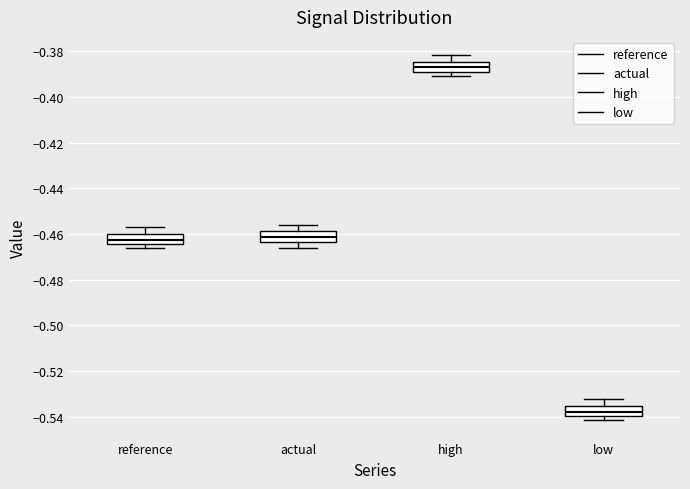

Which box's median line is the highest?

high